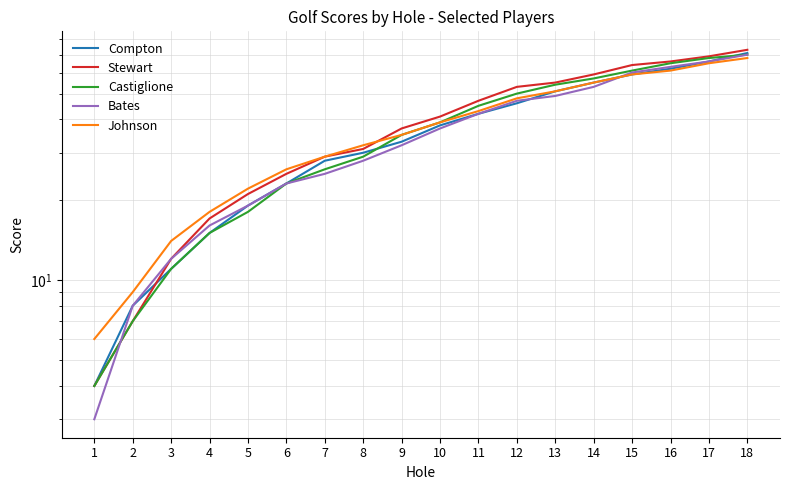

Reading left to right, list all the values displayed in this chart.

Compton: 4	8	11	15	19	23	28	30	33	38	42	46	51	55	59	62	66	71
Stewart: 4	7	12	17	21	25	29	31	37	41	47	53	55	59	64	66	69	73
Castiglione: 4	7	11	15	18	23	26	29	35	39	45	50	54	57	61	65	68	70
Bates: 3	8	12	16	19	23	25	28	32	37	42	47	49	53	60	63	66	70
Johnson: 6	9	14	18	22	26	29	32	35	39	43	48	51	55	59	61	65	68